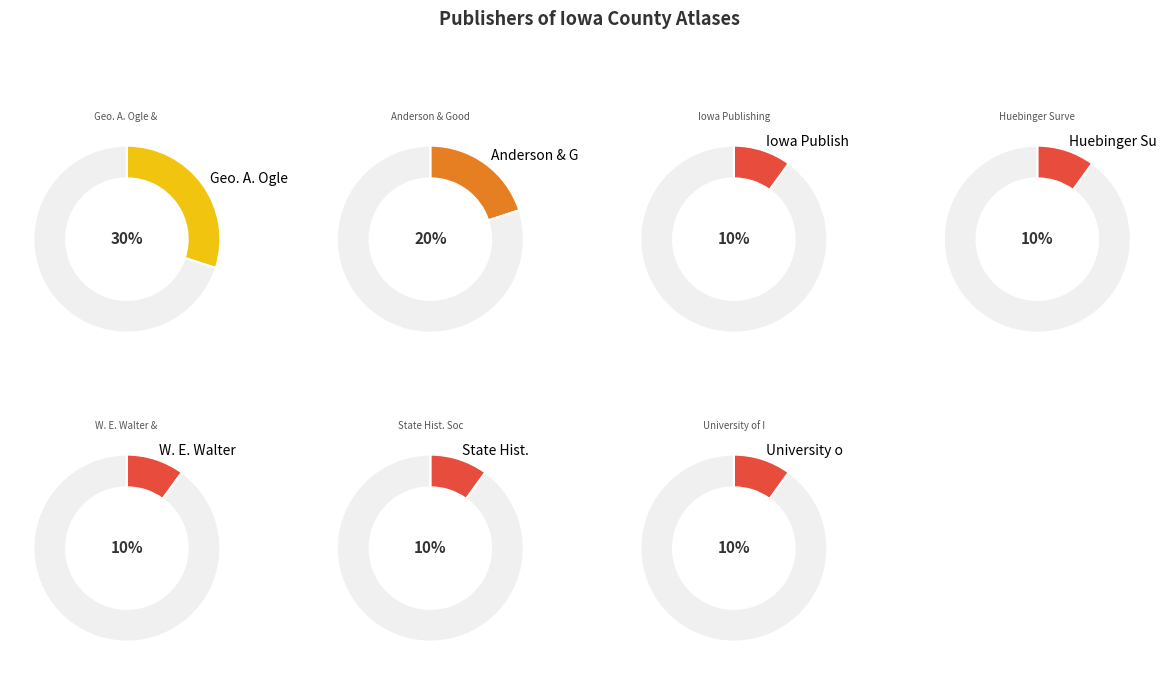

Does University of Iowa represent more than half of the total?

No